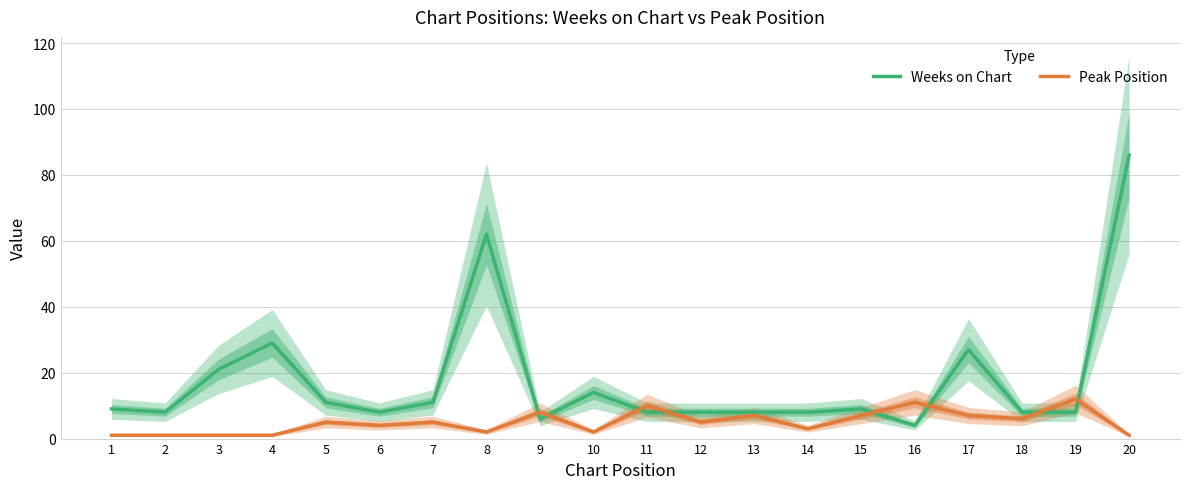

What are all the series names shown in the legend?

Weeks on Chart, Peak Position